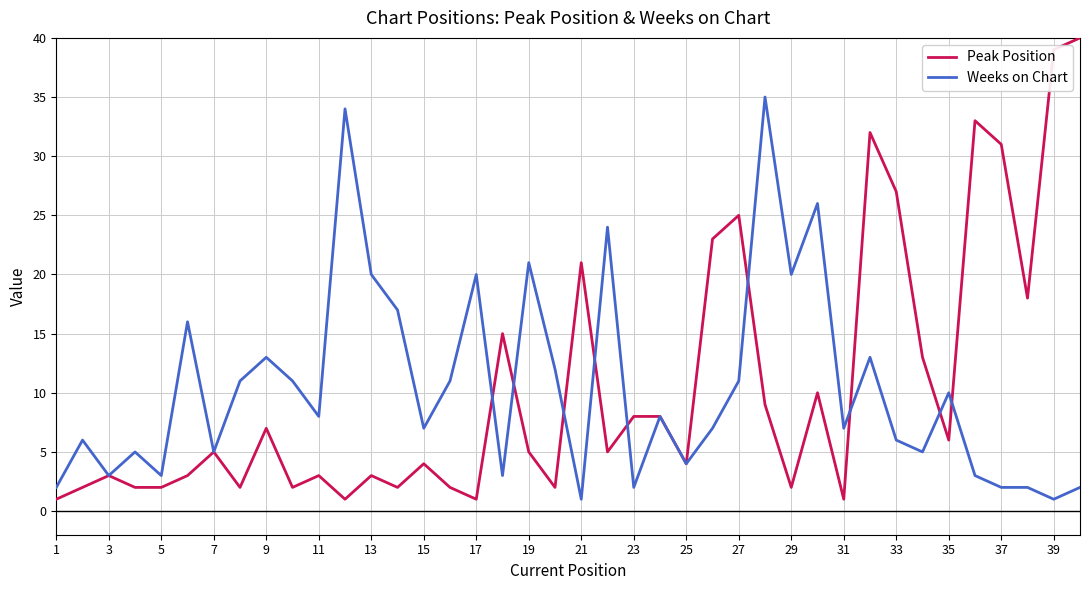

What is the maximum value for Peak Position?

40